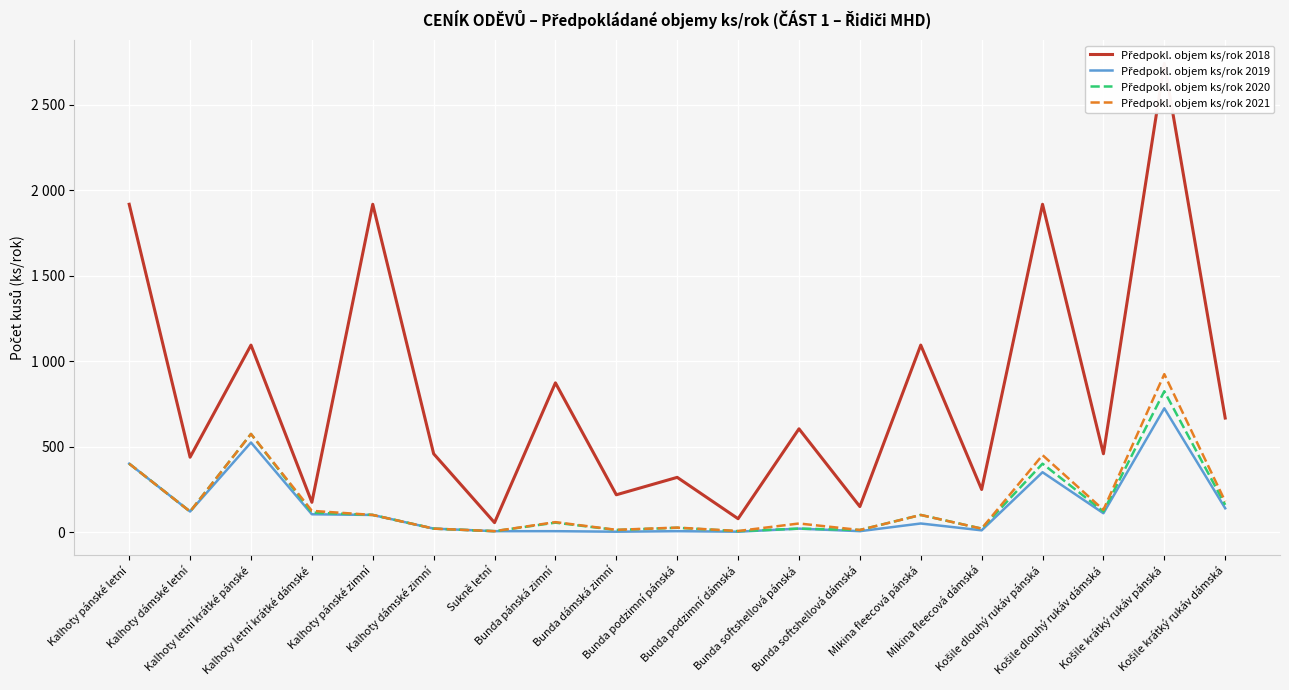

How many distinct data groups are displayed?

4